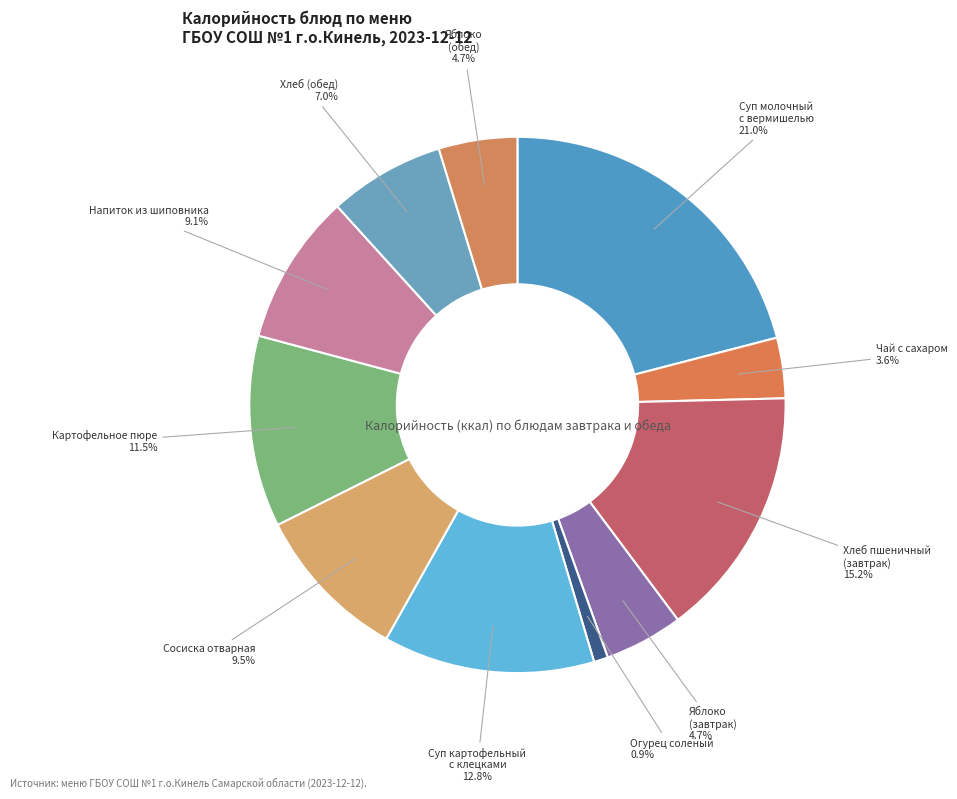

Count the number of slices in the pie.

11